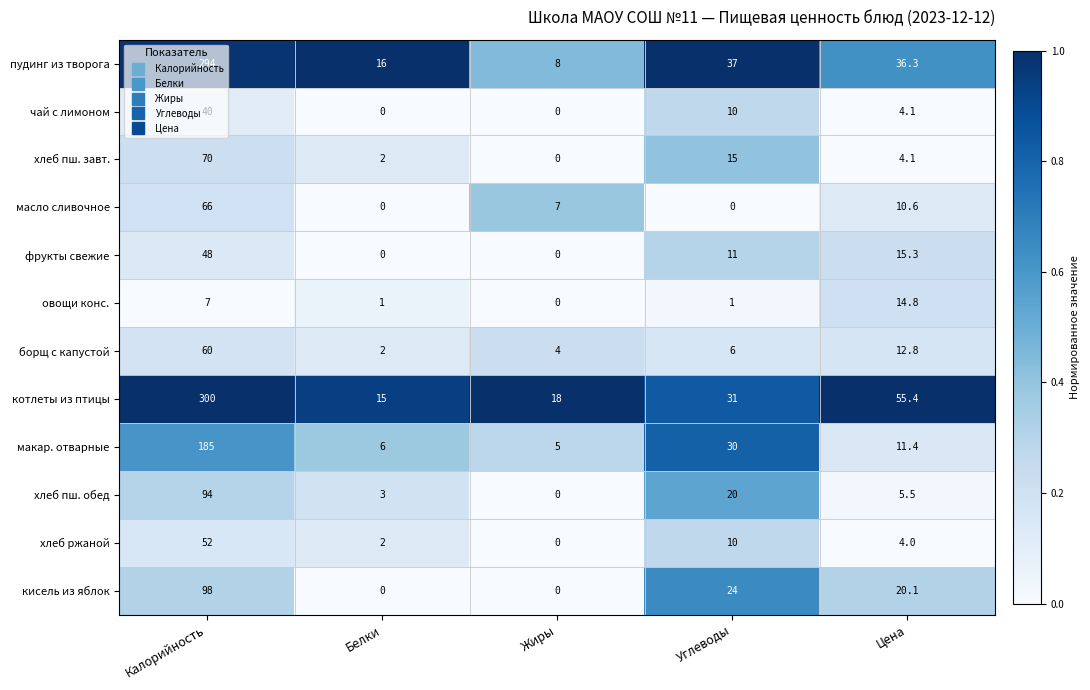

Rank the series at Калорийность from lowest to highest value.

овощи конс., чай с лимоном, фрукты свежие, хлеб ржаной, борщ с капустой, масло сливочное, хлеб пш. завт., хлеб пш. обед, кисель из яблок, макар. отварные, пудинг из творога, котлеты из птицы